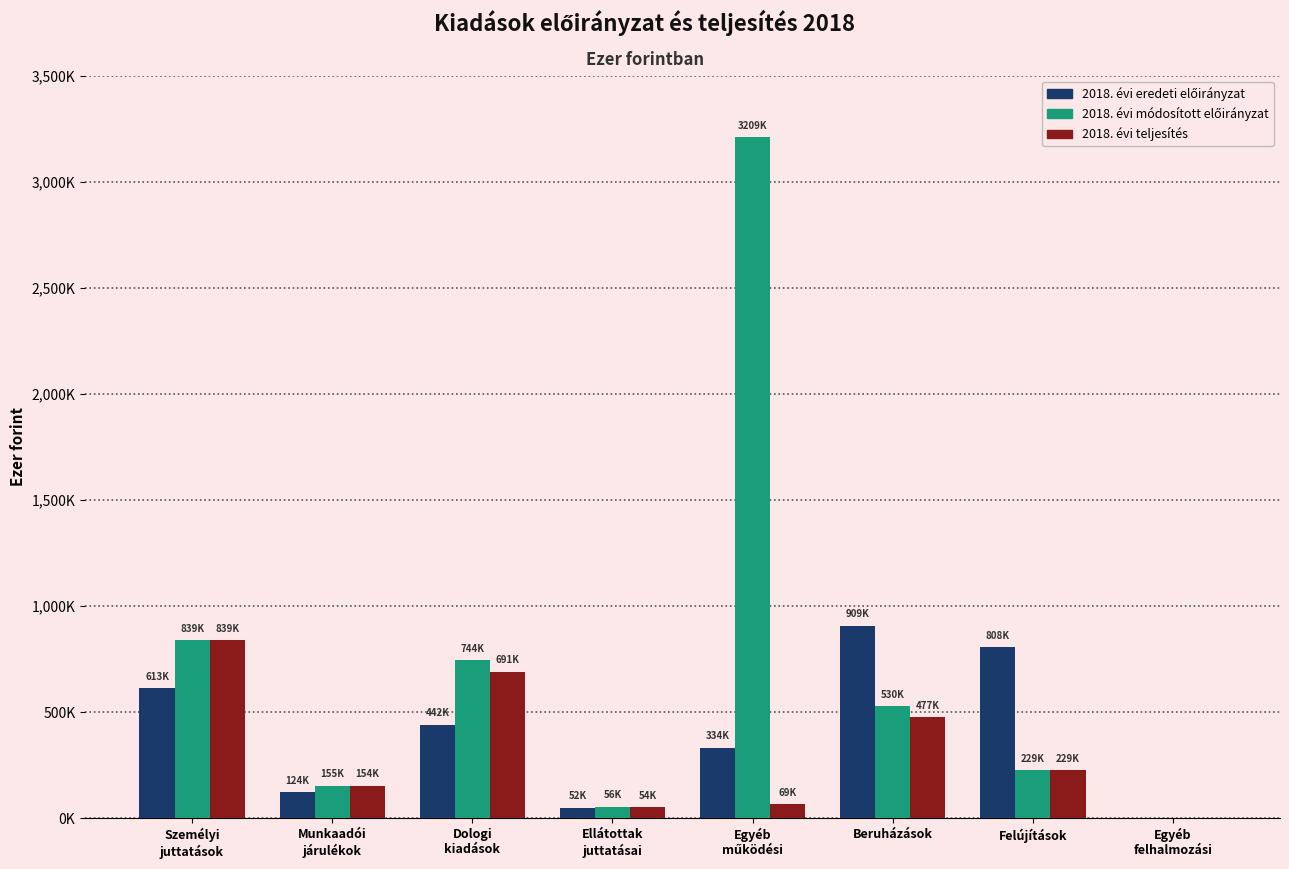

Does the chart contain stacked bars?

No